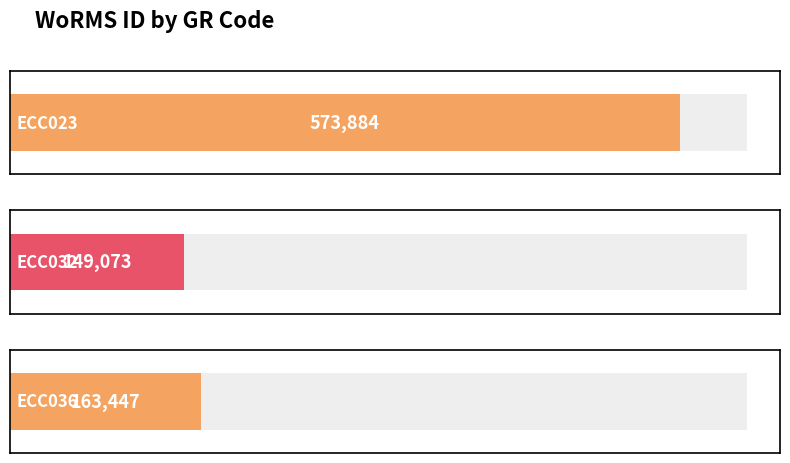

List the labels in order of value, smallest first.

ECC032, ECC036, ECC023